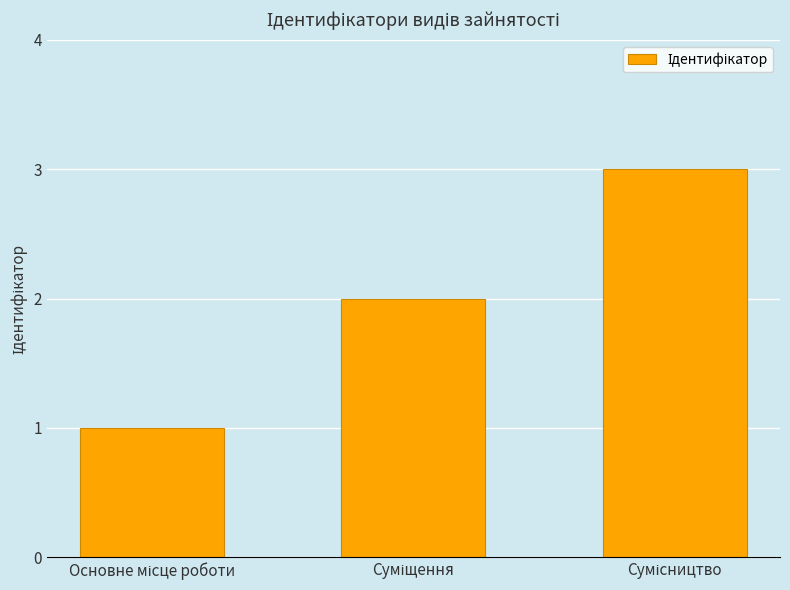

What is the greatest value displayed?

3